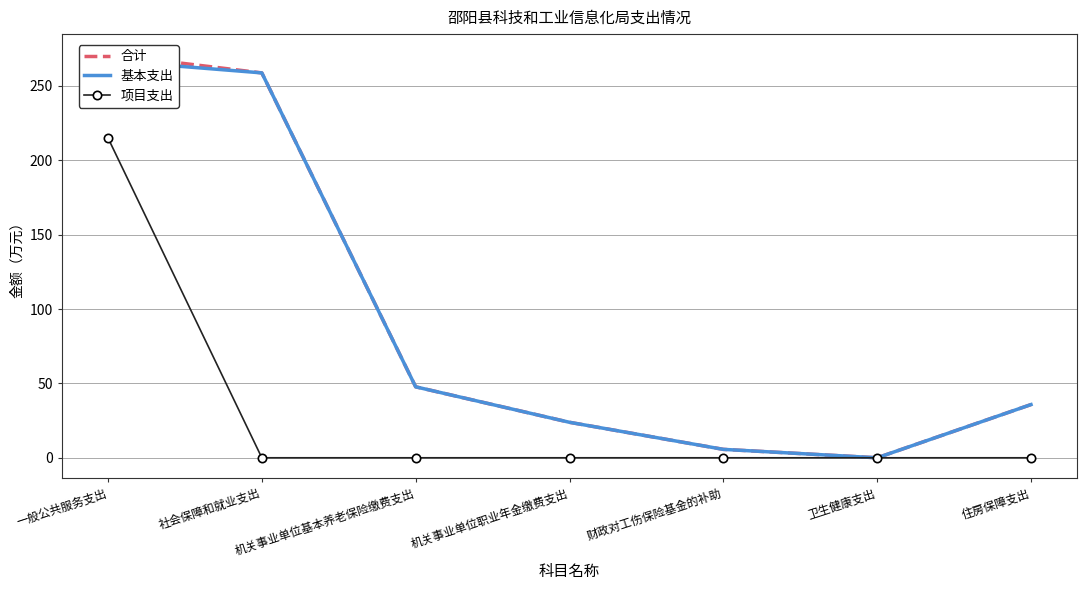

What is the label of the 6th point from the left?

卫生健康支出